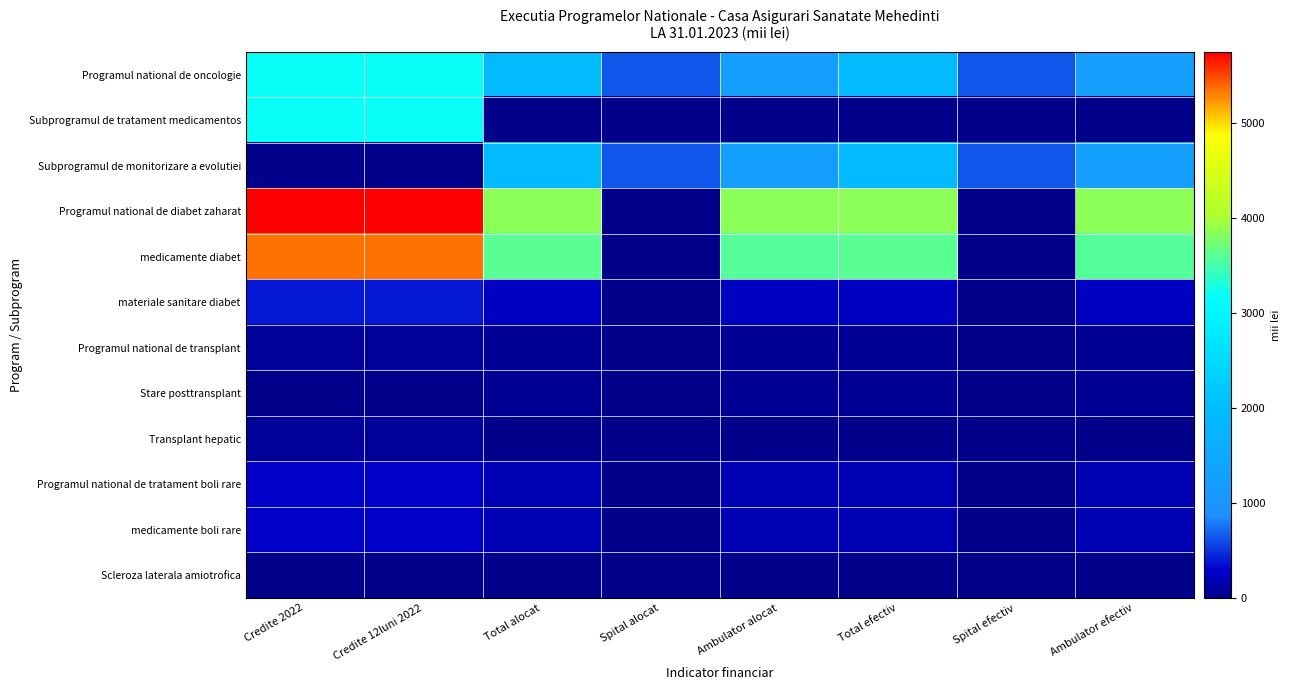

Reading left to right, list all the values displayed in this chart.

Programul national de oncologie: Credite 2022=3204.0	Credite 12luni 2022=3204.0	Total alocat=1888.1	Spital alocat=649.0	Ambulator alocat=1239.1	Total efectiv=1888.1	Spital efectiv=649.0	Ambulator efectiv=1239.1
Subprogramul de tratament medicamentos: Credite 2022=3204.0	Credite 12luni 2022=3204.0	Total alocat=0.0	Spital alocat=0.0	Ambulator alocat=0.0	Total efectiv=0.0	Spital efectiv=0.0	Ambulator efectiv=0.0
Subprogramul de monitorizare a evolutiei: Credite 2022=0.0	Credite 12luni 2022=0.0	Total alocat=1888.1	Spital alocat=649.0	Ambulator alocat=1239.1	Total efectiv=1888.1	Spital efectiv=649.0	Ambulator efectiv=1239.1
Programul national de diabet zaharat: Credite 2022=5744.0	Credite 12luni 2022=5744.0	Total alocat=3858.8	Spital alocat=3.3	Ambulator alocat=3855.6	Total efectiv=3858.8	Spital efectiv=3.3	Ambulator efectiv=3855.6
medicamente diabet: Credite 2022=5344.0	Credite 12luni 2022=5344.0	Total alocat=3592.2	Spital alocat=3.3	Ambulator alocat=3588.9	Total efectiv=3592.2	Spital efectiv=3.3	Ambulator efectiv=3588.9
materiale sanitare diabet: Credite 2022=396.5	Credite 12luni 2022=396.5	Total alocat=266.6	Spital alocat=0.0	Ambulator alocat=266.6	Total efectiv=266.6	Spital efectiv=0.0	Ambulator efectiv=266.6
Programul national de transplant: Credite 2022=72.0	Credite 12luni 2022=72.0	Total alocat=50.2	Spital alocat=0.0	Ambulator alocat=50.2	Total efectiv=50.2	Spital efectiv=0.0	Ambulator efectiv=50.2
Stare posttransplant: Credite 2022=0.0	Credite 12luni 2022=0.0	Total alocat=50.2	Spital alocat=0.0	Ambulator alocat=50.2	Total efectiv=50.2	Spital efectiv=0.0	Ambulator efectiv=50.2
Transplant hepatic: Credite 2022=72.0	Credite 12luni 2022=72.0	Total alocat=0.0	Spital alocat=0.0	Ambulator alocat=0.0	Total efectiv=0.0	Spital efectiv=0.0	Ambulator efectiv=0.0
Programul national de tratament boli rare: Credite 2022=277.0	Credite 12luni 2022=277.0	Total alocat=180.5	Spital alocat=0.0	Ambulator alocat=180.5	Total efectiv=180.5	Spital efectiv=0.0	Ambulator efectiv=180.5
medicamente boli rare: Credite 2022=277.0	Credite 12luni 2022=277.0	Total alocat=180.5	Spital alocat=0.0	Ambulator alocat=180.5	Total efectiv=180.5	Spital efectiv=0.0	Ambulator efectiv=180.5
Scleroza laterala amiotrofica: Credite 2022=0.0	Credite 12luni 2022=0.0	Total alocat=3.9	Spital alocat=0.0	Ambulator alocat=3.9	Total efectiv=3.9	Spital efectiv=0.0	Ambulator efectiv=3.9